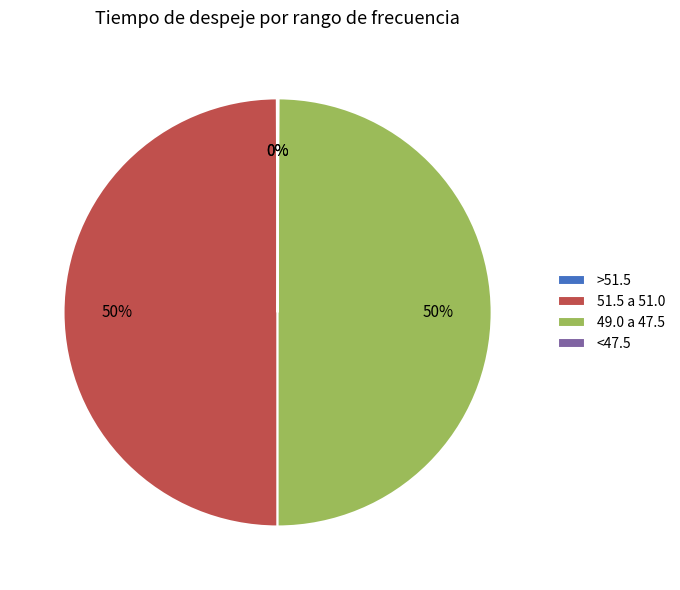

To the nearest percent, what is the difference between the largest and smallest slice percentages?

50%